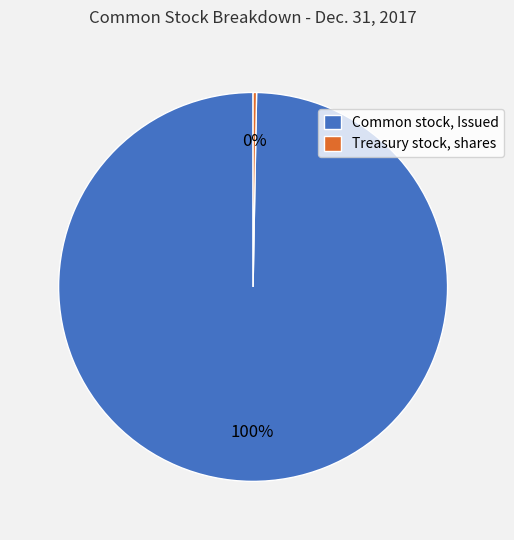

Combined, do Common stock, Issued and Treasury stock, shares account for over 50%?

Yes